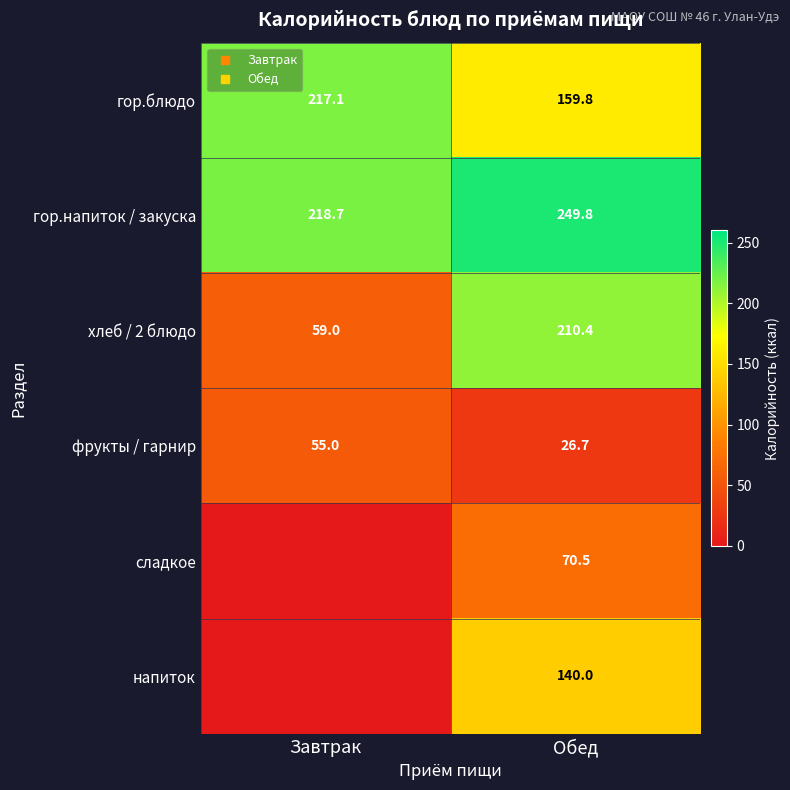

Between Завтрак and Обед, which is larger?

Завтрак